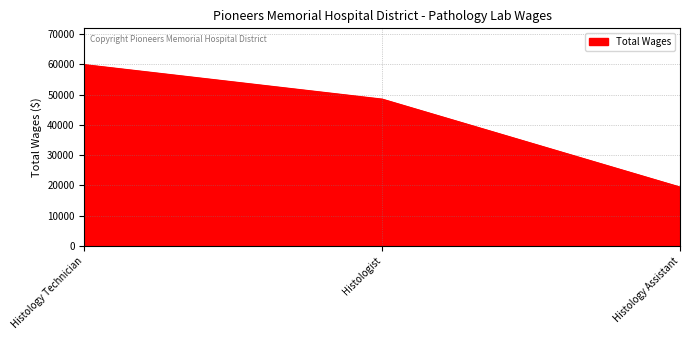

What is the change in value from Histology Technician to Histology Assistant?

-40485